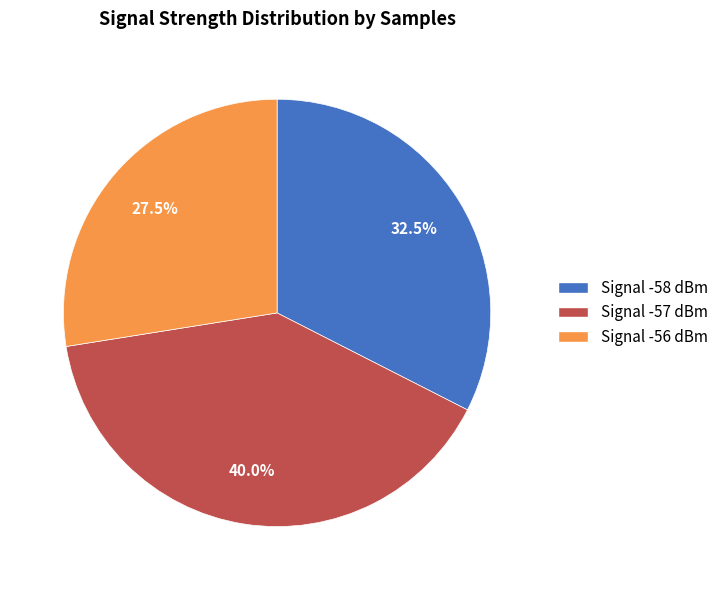

How much of the chart is everything except Signal -56 dBm?

72.5%